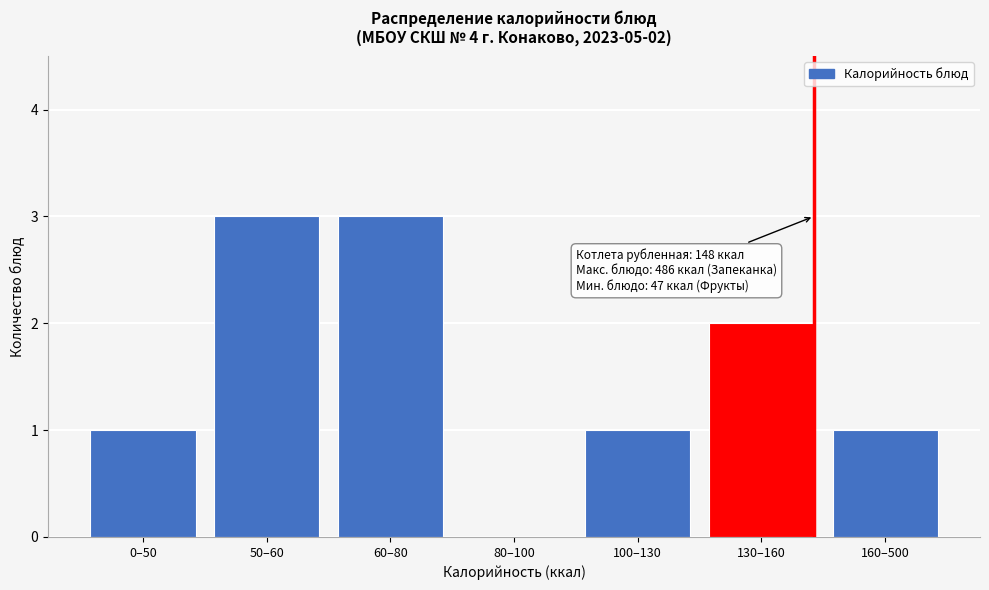

Reading left to right, transcribe all the data shown in this chart.

0–50=1	50–60=3	60–80=3	80–100=0	100–130=1	130–160=2	160–500=1